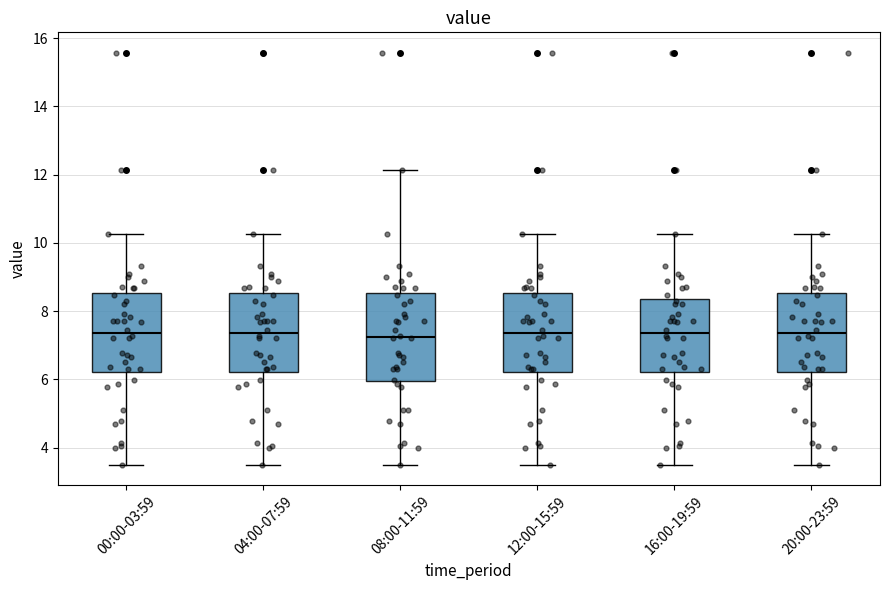

Reading left to right, transcribe this box plot: for each box, give where its median line is, the range the box spans, and where its two whiskers end, as read against the y-axis. The values are not printed on the chart, so give them approximately, as read against the axis.

00:00-03:59: median 7.4, box 6.2 to 8.6, whiskers 3.6 to 10.2
04:00-07:59: median 7.4, box 6.2 to 8.6, whiskers 3.6 to 10.2
08:00-11:59: median 7.2, box 6.0 to 8.6, whiskers 3.6 to 12.2
12:00-15:59: median 7.4, box 6.2 to 8.6, whiskers 3.6 to 10.2
16:00-19:59: median 7.4, box 6.2 to 8.4, whiskers 3.6 to 10.2
20:00-23:59: median 7.4, box 6.2 to 8.6, whiskers 3.6 to 10.2